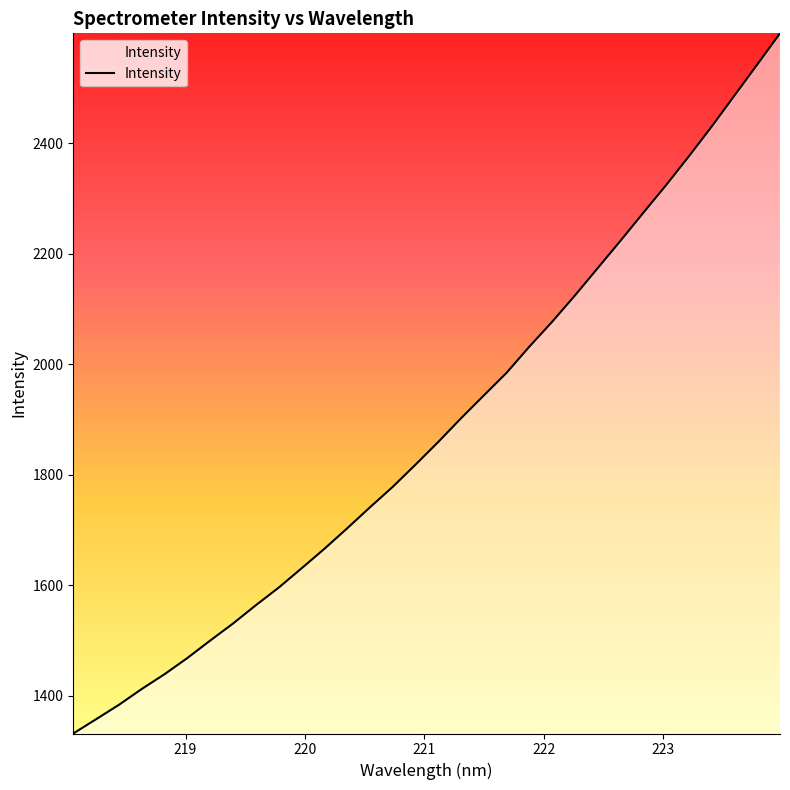

What is the maximum value shown in the chart?

2598.9